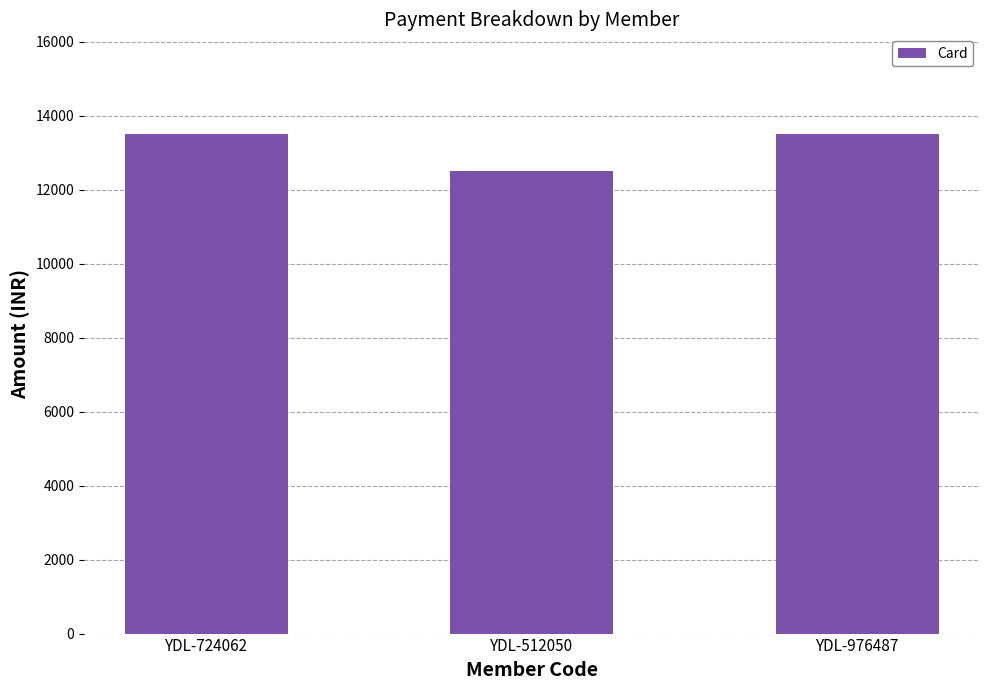

Reading left to right, what are all the values shown in this chart?

13500	12500	13500